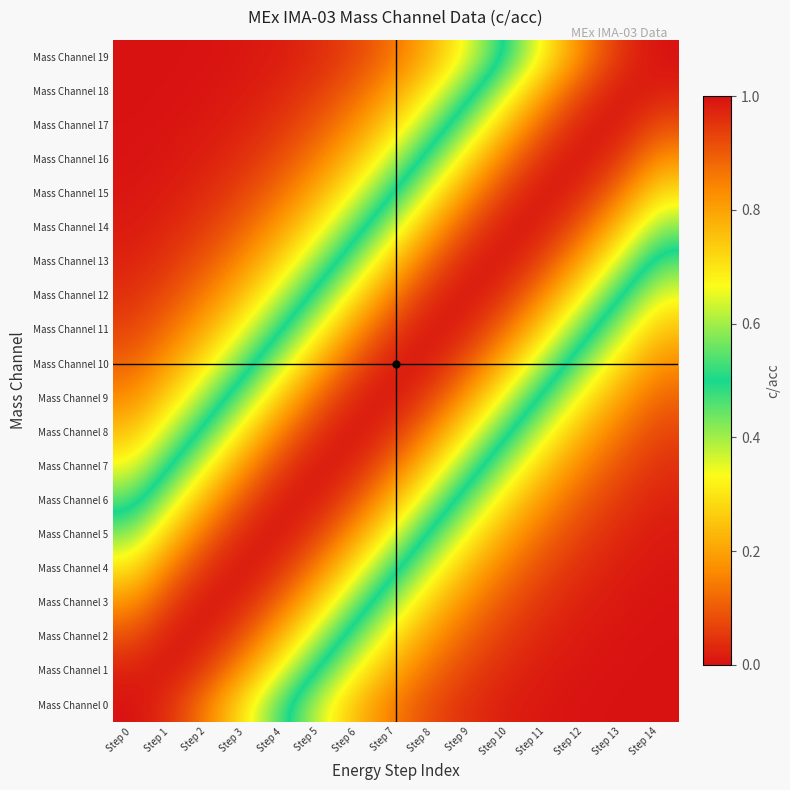

What is the total value across all series at Step 8?

11.4